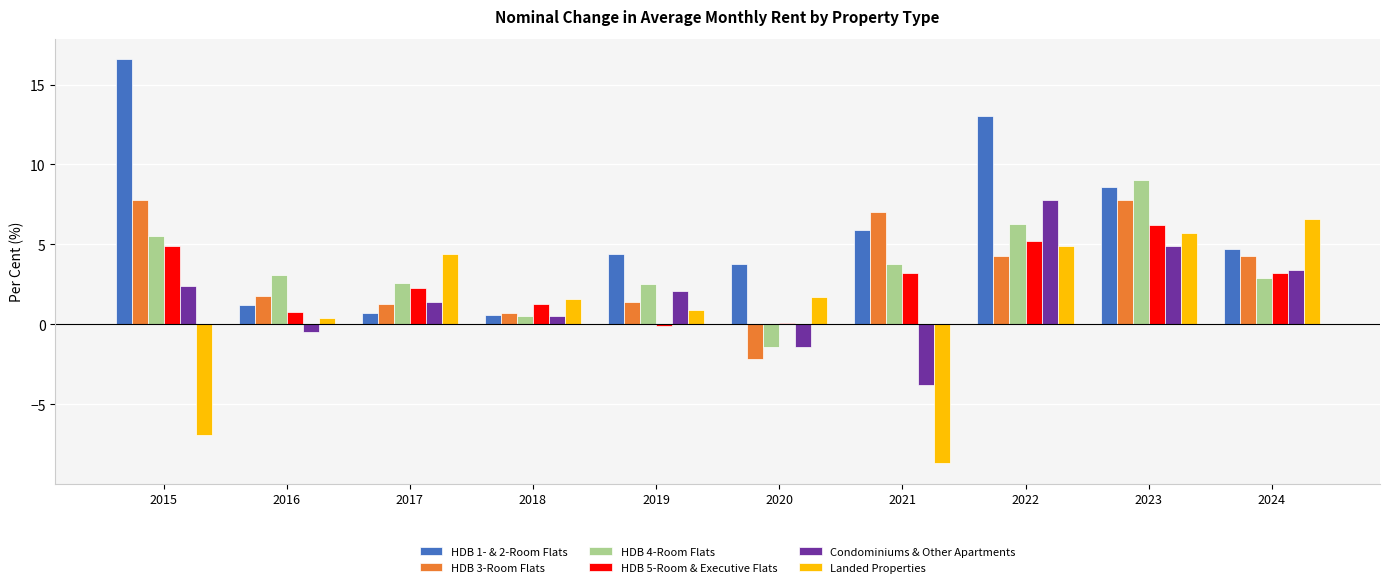

Read the HDB 1- & 2-Room Flats value at 2019.

4.4